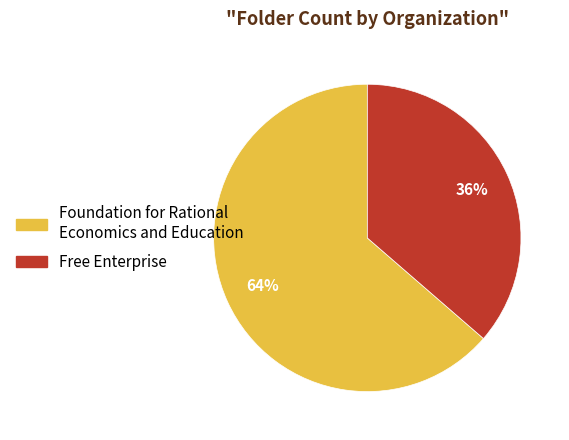

To the nearest percent, what is the combined percentage of Free Enterprise and Foundation for Rational Economics and Education?

100%